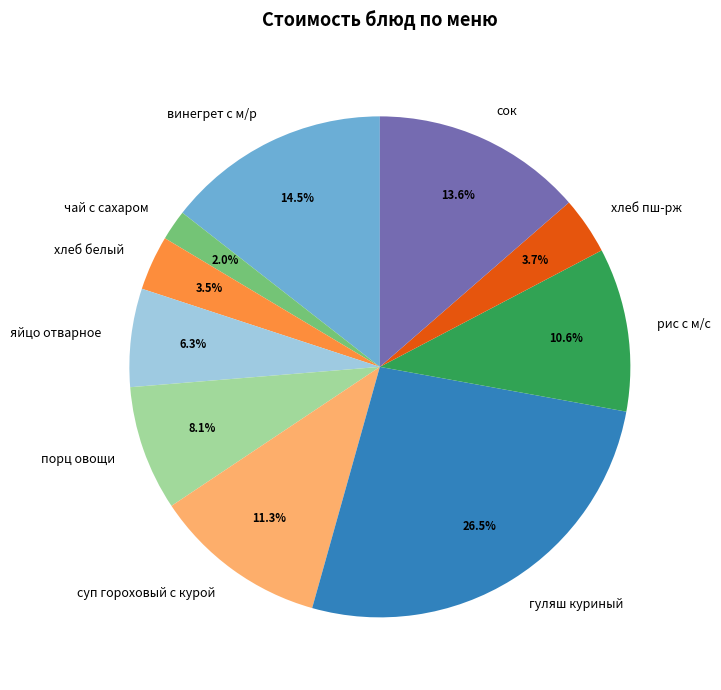

How many segments does this pie chart have?

10